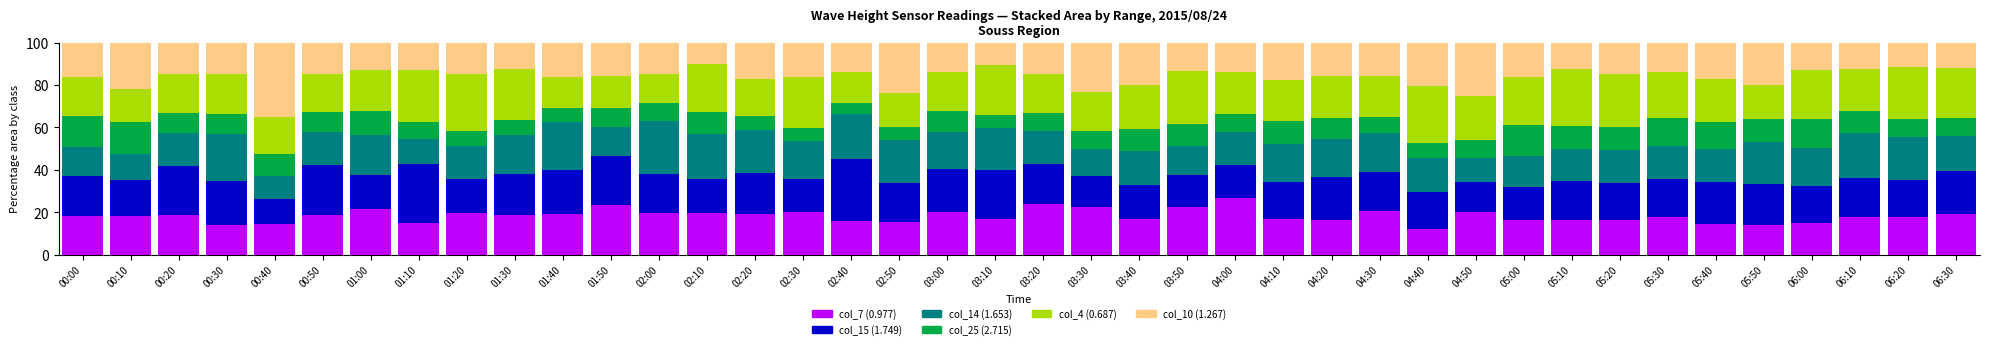

What is the total value across all series at 04:10?

100.0